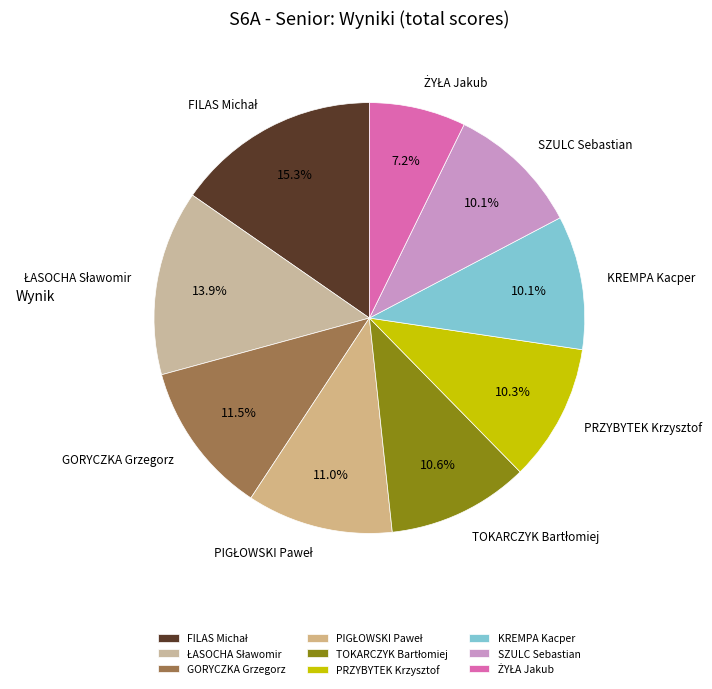

To the nearest percent, what is the difference between the largest and smallest slice percentages?

8%